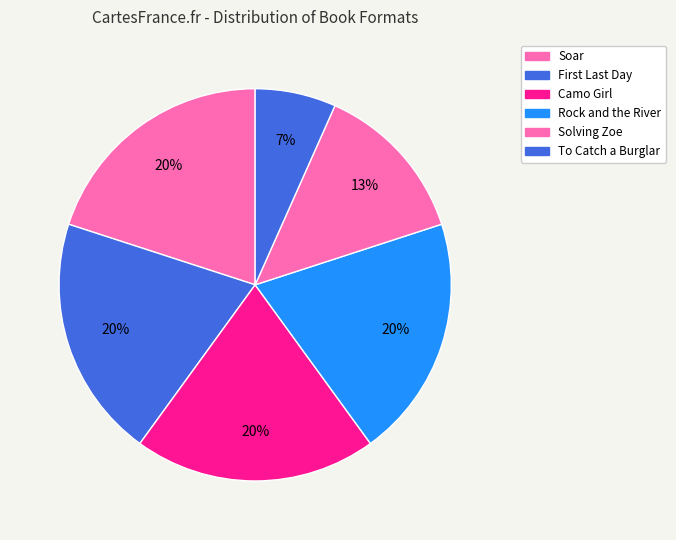

Rank the categories by value from lowest to highest.

To Catch a Burglar, Solving Zoe, Soar, First Last Day, Camo Girl, Rock and the River